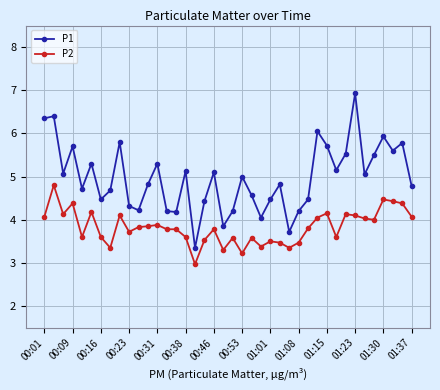

Rank the series by their maximum value, from highest to lowest.

P1, P2